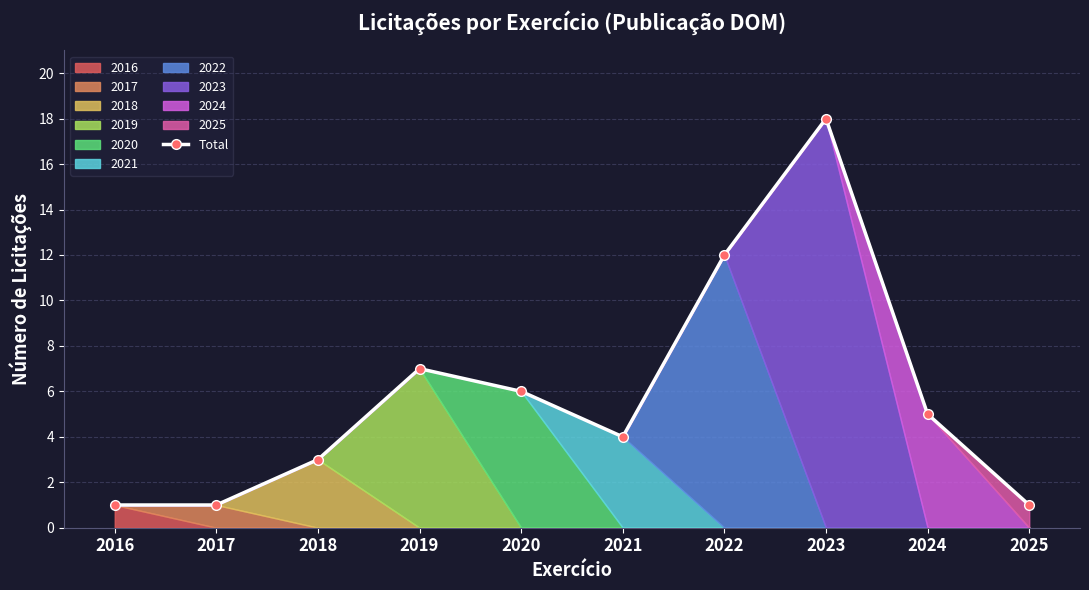

Reading left to right, list all the values displayed in this chart.

1	1	3	7	6	4	12	18	5	1